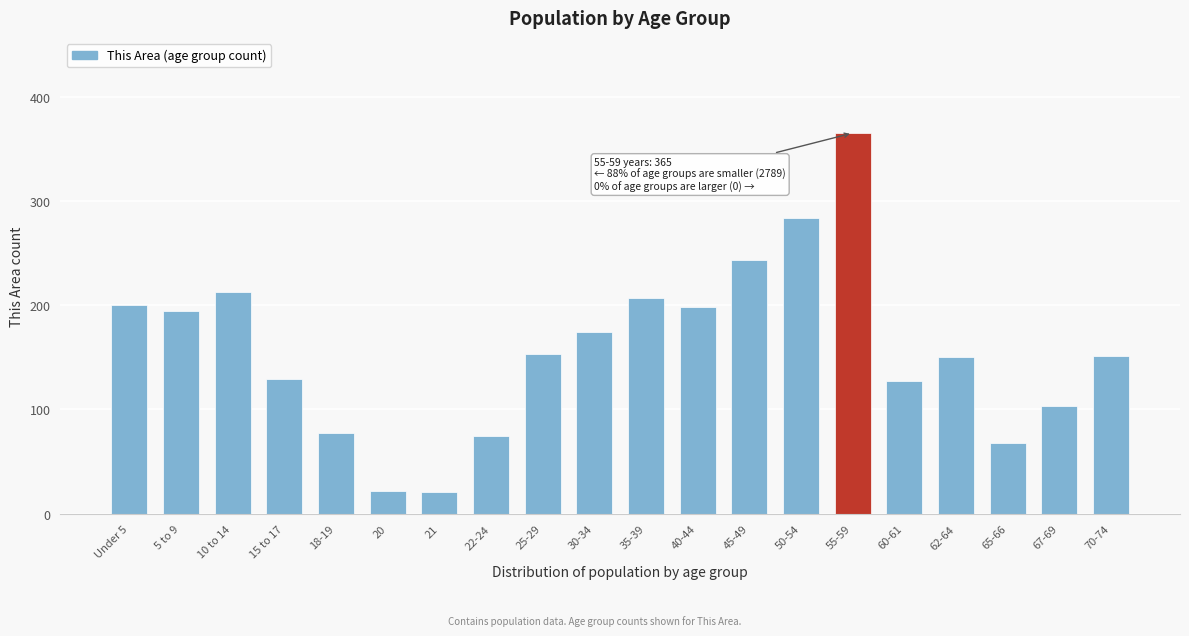

The value at 60-61 is 31. True or false?

False